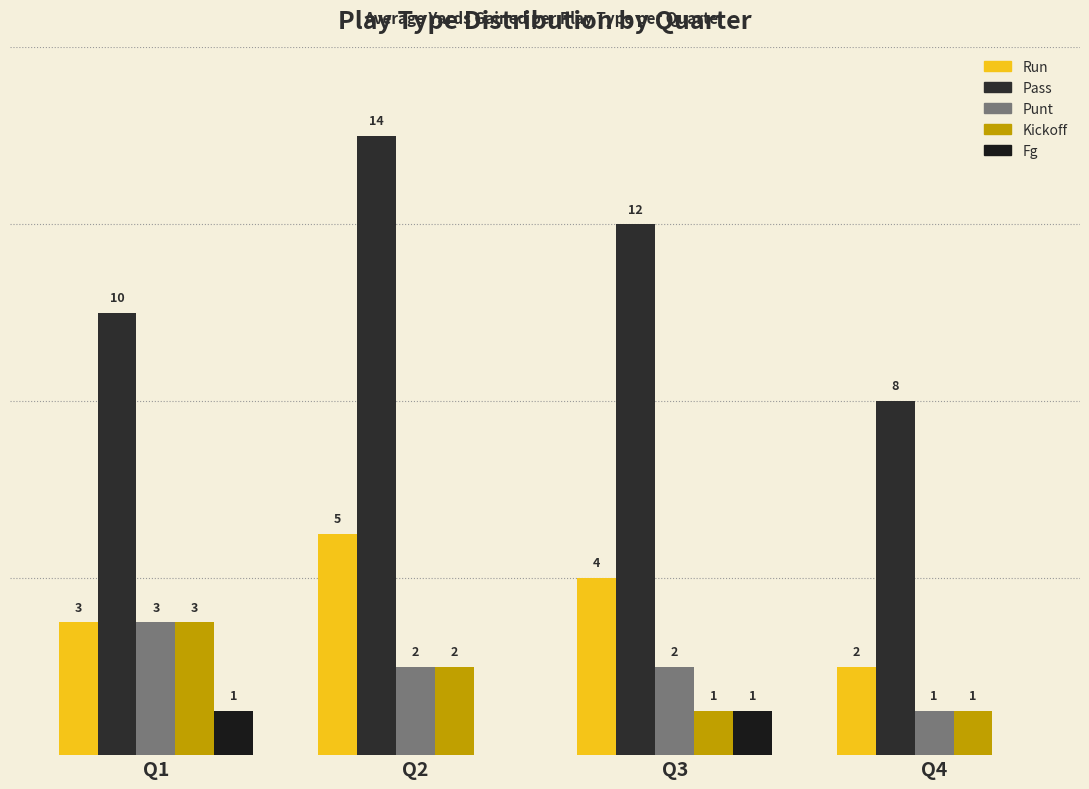

Where does the Pass series first go above 12?

Q2